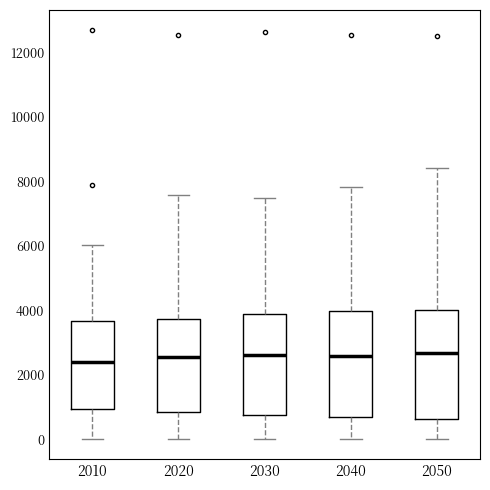

Reading left to right, transcribe this box plot: for each box, give where its median line is, the range the box spans, and where its two whiskers end, as read against the y-axis. The values are not printed on the chart, so give them approximately, as read against the axis.

2010: median 2400, box 1000 to 3600, whiskers 0 to 6000
2020: median 2600, box 800 to 3800, whiskers 0 to 7600
2030: median 2600, box 800 to 3800, whiskers 0 to 7400
2040: median 2600, box 600 to 4000, whiskers 0 to 7800
2050: median 2600, box 600 to 4000, whiskers 0 to 8400